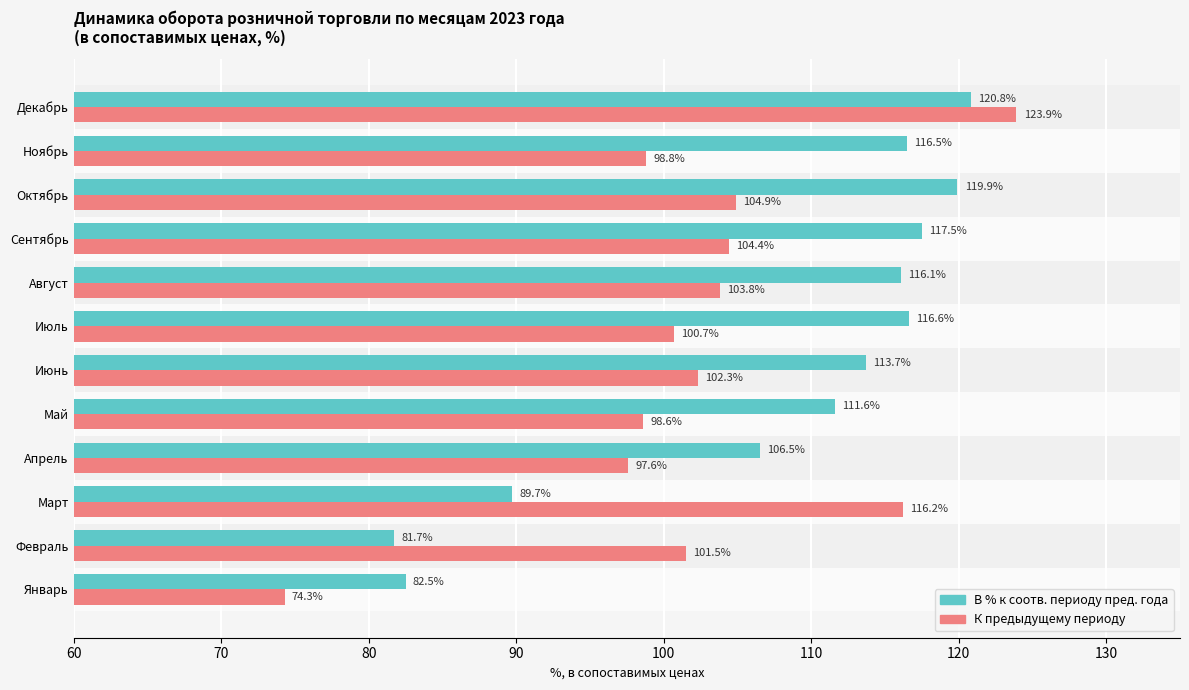

True or false: К предыдущему периоду has a value of 172.5 at Февраль.

False